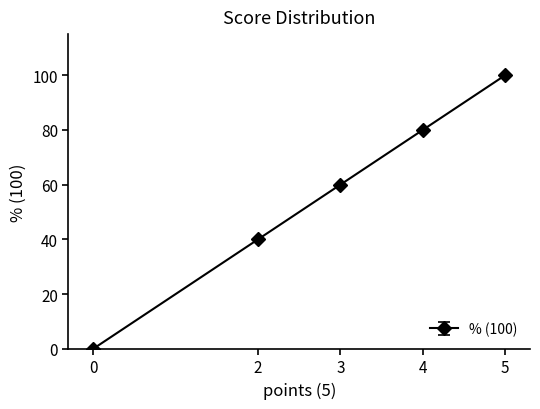

Between 3 and 2, which is larger?

3